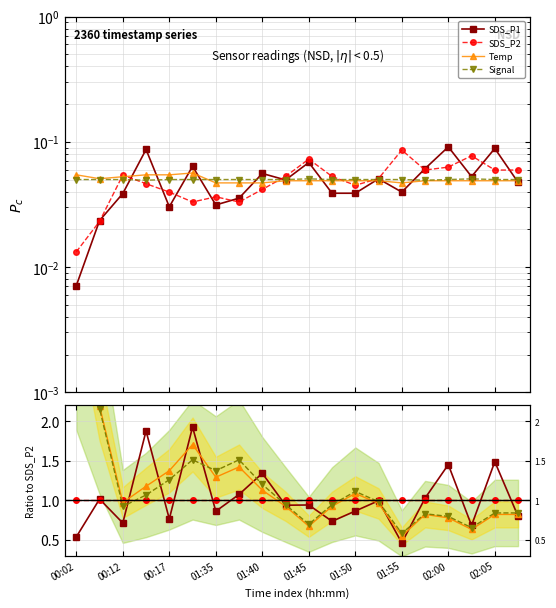

What is the label of the 8th point from the left?

01:55